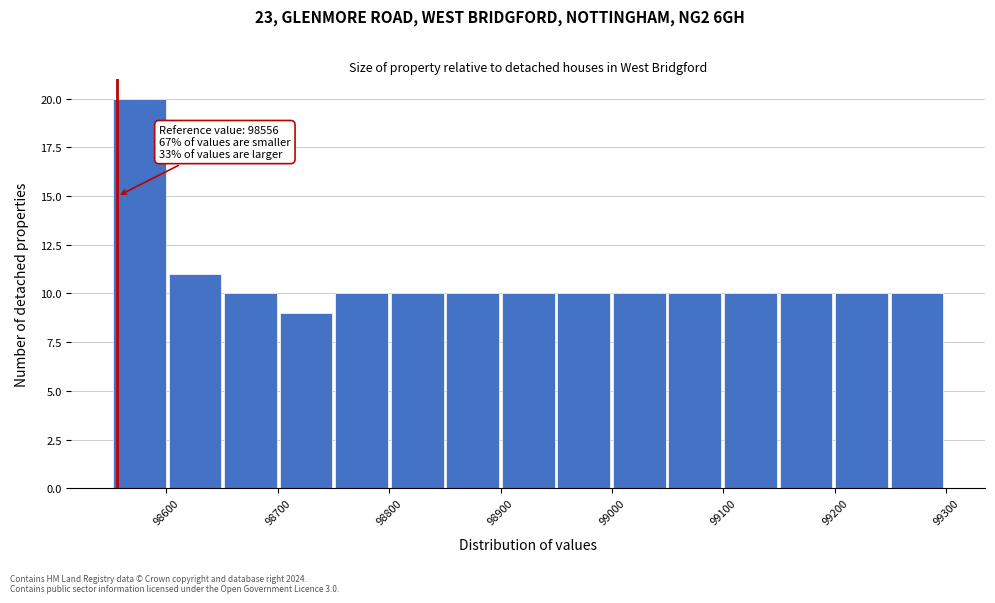

Which range on the x-axis has the tallest bar?

98550 to 98600